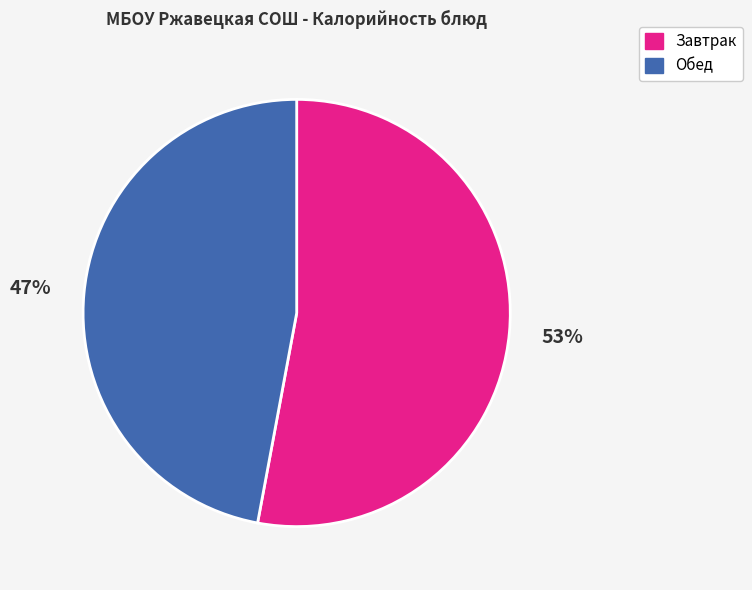

Count the number of slices in the pie.

2